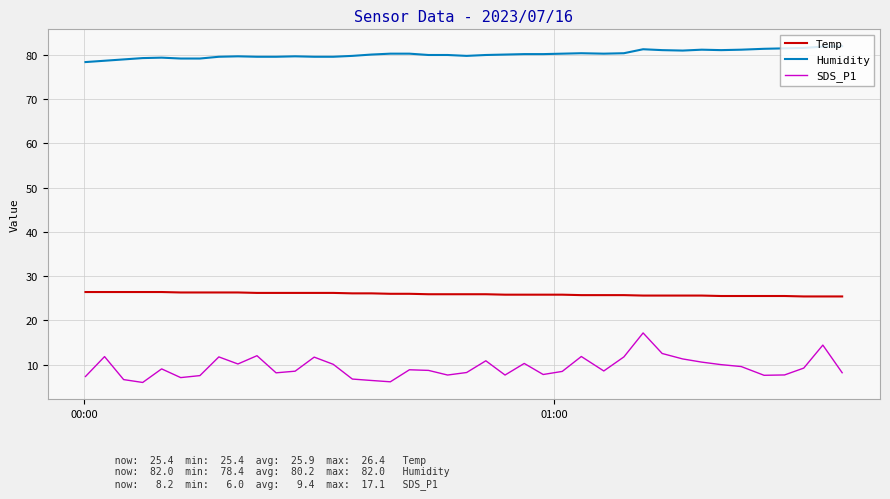

What is the lowest value of the Temp series?

25.4